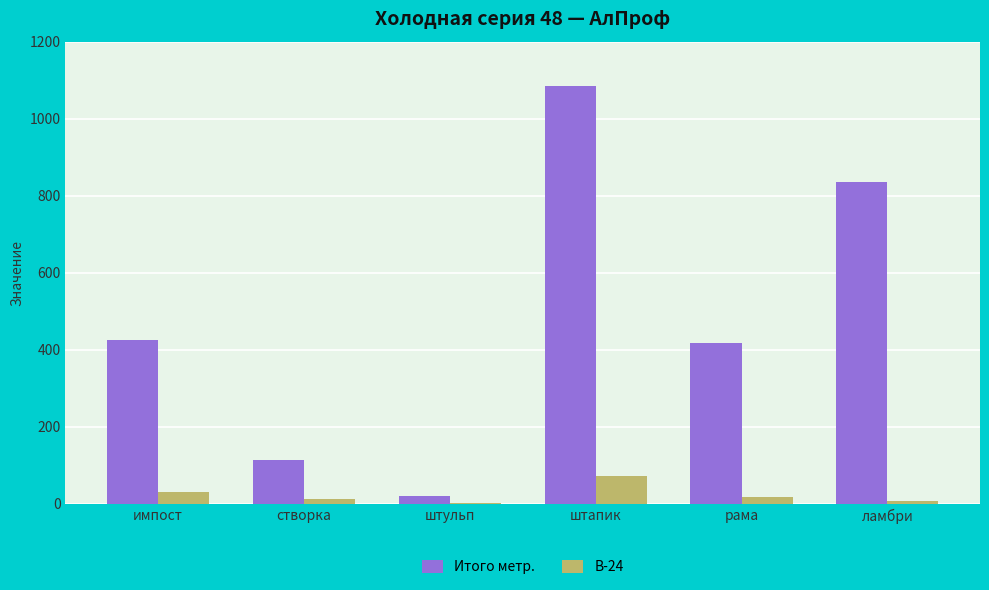

The value of Итого метр. at штапик is 1673.1. True or false?

False